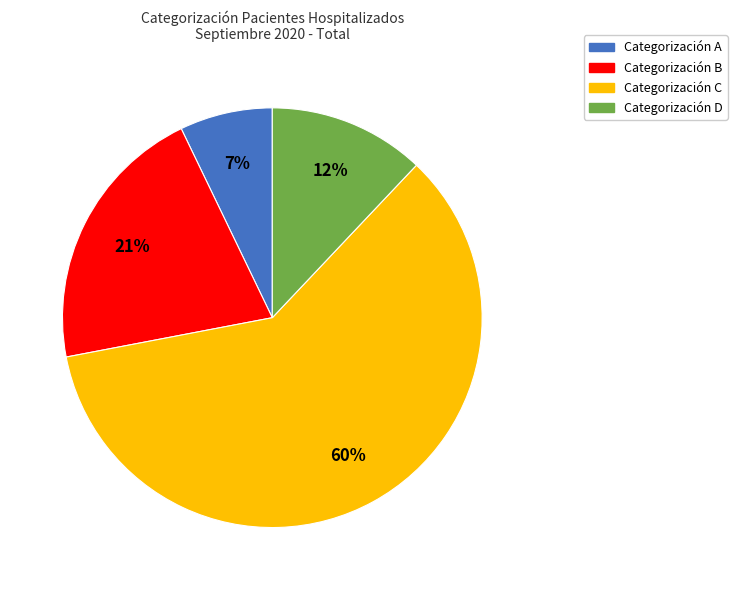

To the nearest percent, what is the average slice percentage?

25%